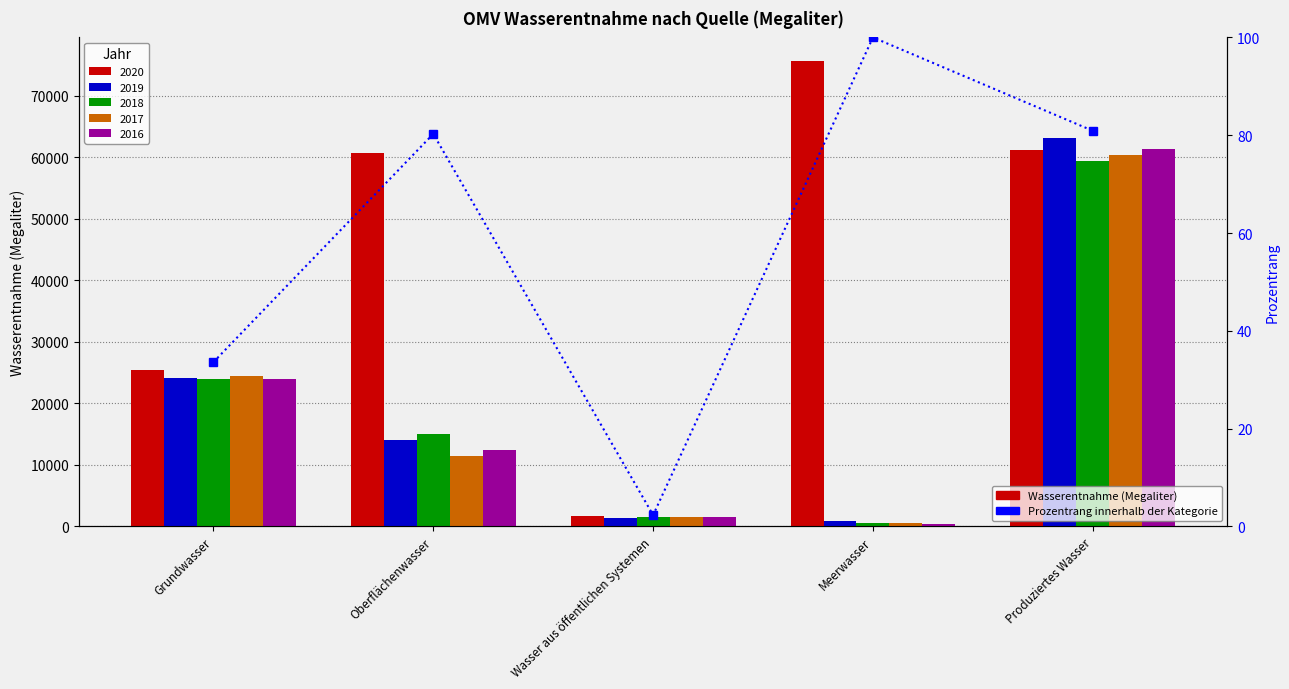

What is the greatest value displayed?

100.0